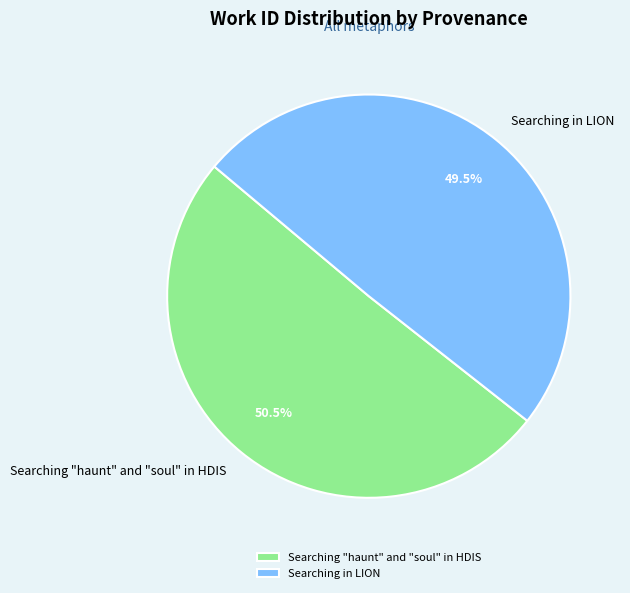

What is the ratio of the value at Searching "haunt" and "soul" in HDIS to the value at Searching in LION?

1.0